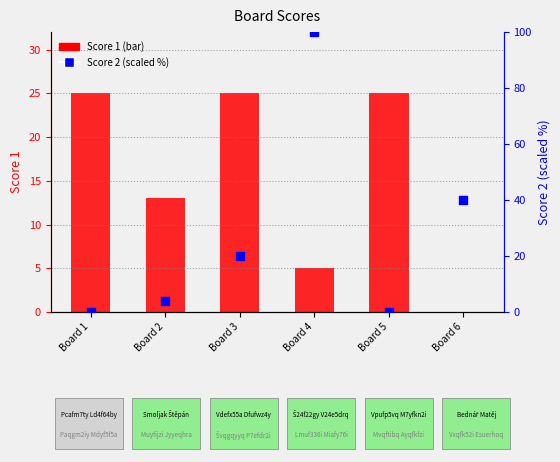

What is the total value across all series at Board 1?

25